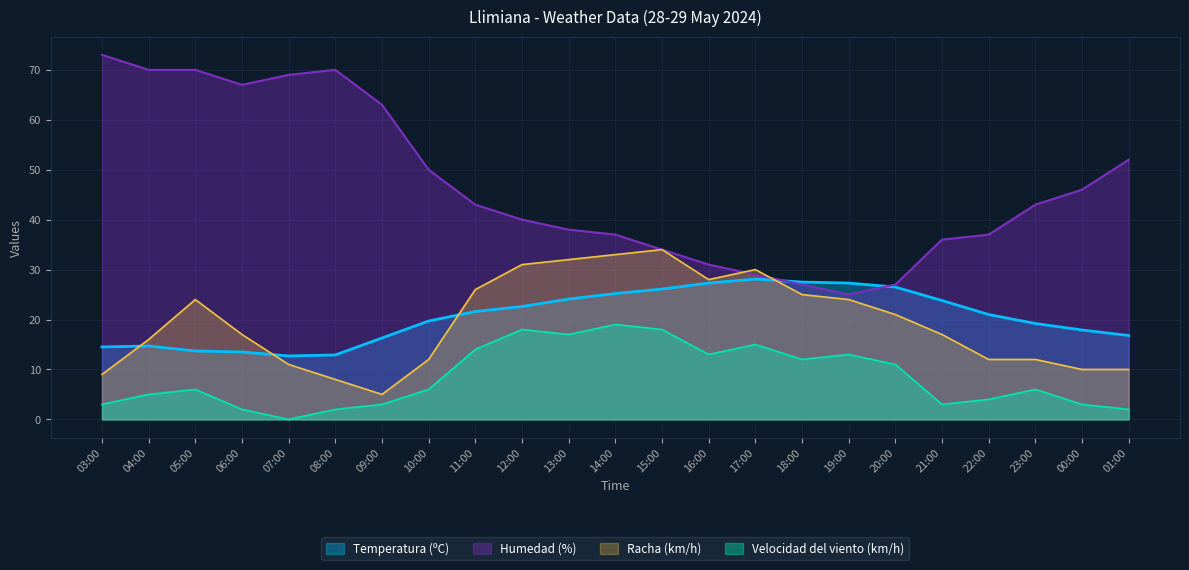

Reading left to right, list all the values displayed in this chart.

Temperatura (ºC): 03:00=14.5	04:00=14.7	05:00=13.7	06:00=13.5	07:00=12.7	08:00=12.9	09:00=16.3	10:00=19.7	11:00=21.6	12:00=22.6	13:00=24.1	14:00=25.2	15:00=26.1	16:00=27.3	17:00=28.1	18:00=27.5	19:00=27.3	20:00=26.5	21:00=23.8	22:00=21.0	23:00=19.2	00:00=17.9	01:00=16.8
Velocidad del viento (km/h): 03:00=3.0	04:00=5.0	05:00=6.0	06:00=2.0	07:00=0.0	08:00=2.0	09:00=3.0	10:00=6.0	11:00=14.0	12:00=18.0	13:00=17.0	14:00=19.0	15:00=18.0	16:00=13.0	17:00=15.0	18:00=12.0	19:00=13.0	20:00=11.0	21:00=3.0	22:00=4.0	23:00=6.0	00:00=3.0	01:00=2.0
Humedad (%): 03:00=73.0	04:00=70.0	05:00=70.0	06:00=67.0	07:00=69.0	08:00=70.0	09:00=63.0	10:00=50.0	11:00=43.0	12:00=40.0	13:00=38.0	14:00=37.0	15:00=34.0	16:00=31.0	17:00=29.0	18:00=27.0	19:00=25.0	20:00=27.0	21:00=36.0	22:00=37.0	23:00=43.0	00:00=46.0	01:00=52.0
Racha (km/h): 03:00=9.0	04:00=16.0	05:00=24.0	06:00=17.0	07:00=11.0	08:00=8.0	09:00=5.0	10:00=12.0	11:00=26.0	12:00=31.0	13:00=32.0	14:00=33.0	15:00=34.0	16:00=28.0	17:00=30.0	18:00=25.0	19:00=24.0	20:00=21.0	21:00=17.0	22:00=12.0	23:00=12.0	00:00=10.0	01:00=10.0